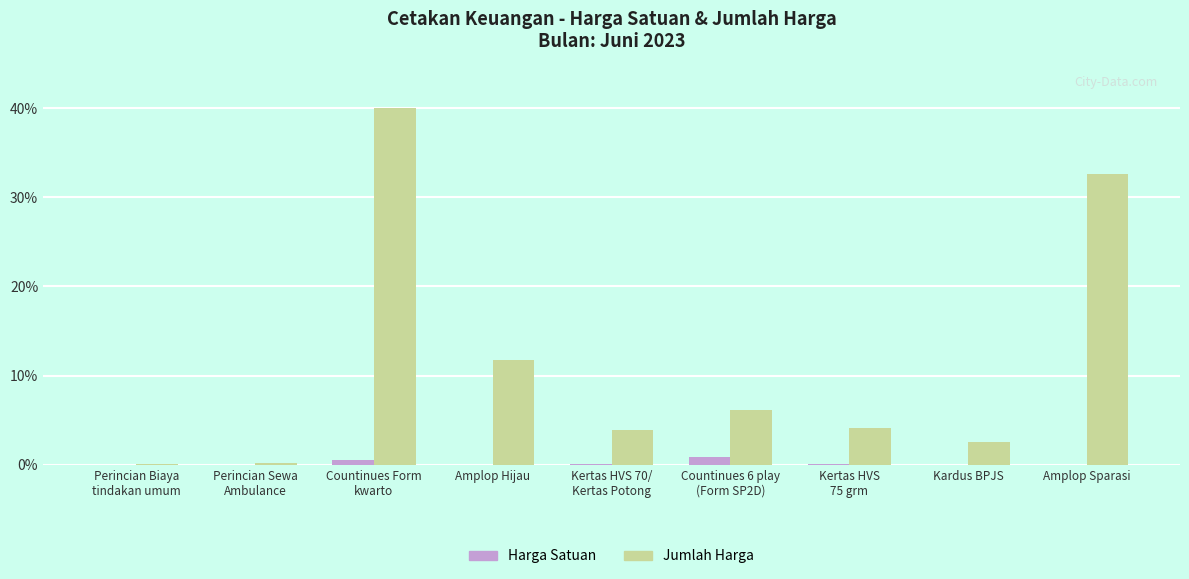

What is the sum of all Jumlah Harga values?

101.4